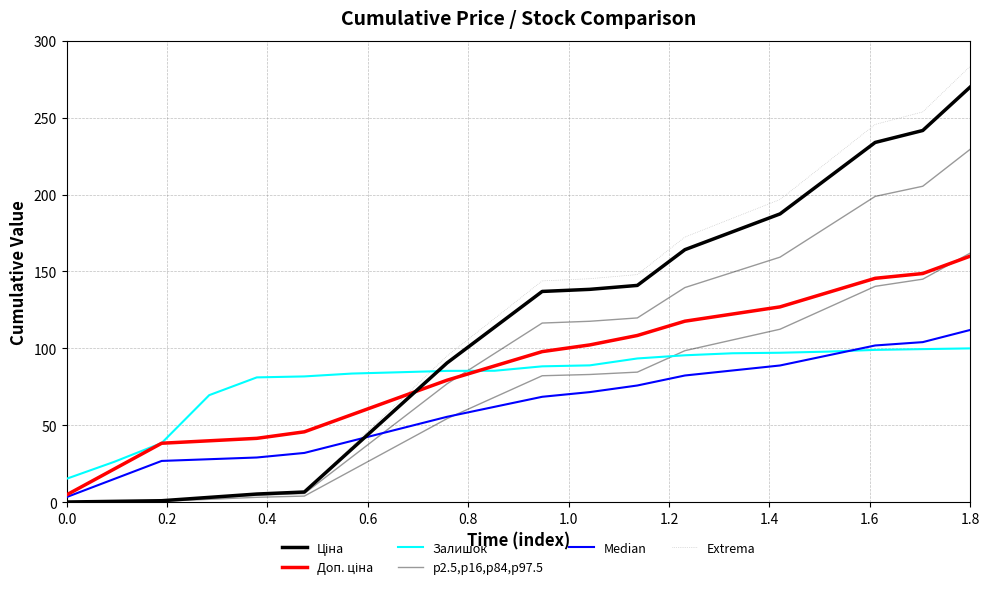

Which series has the widest spread of values?

Extrema